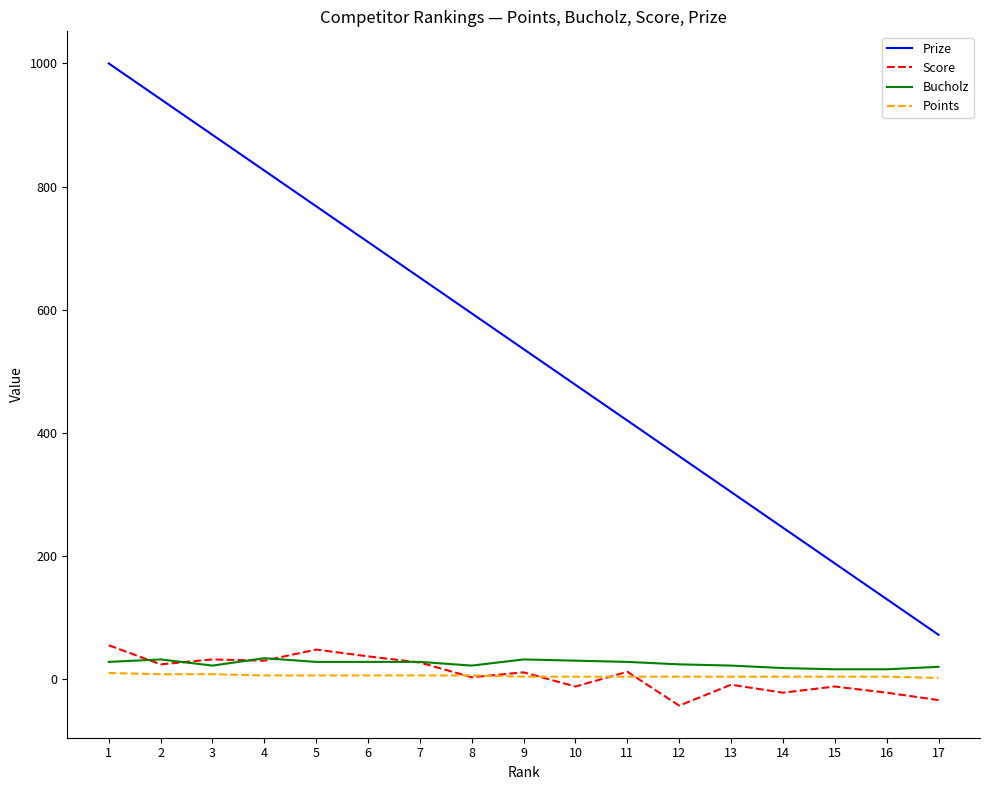

Where does the Score series first go above 11?

1